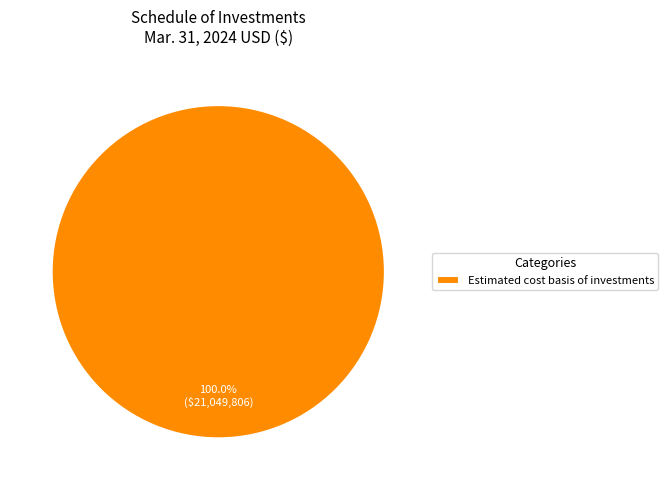

Does Estimated cost basis of investments account for over 50% of the chart?

Yes